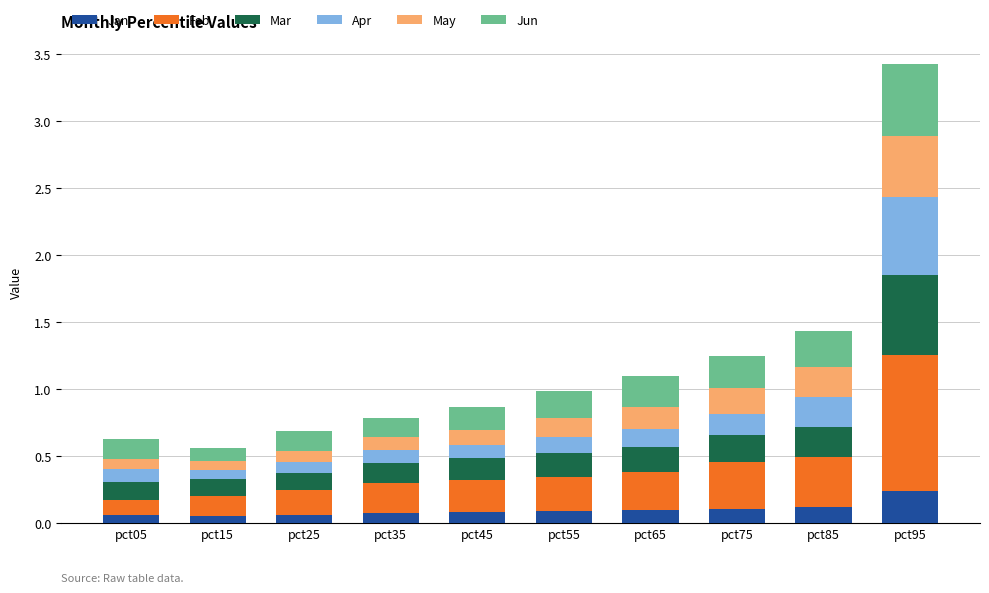

What is the sum of all Jan values?

1.0